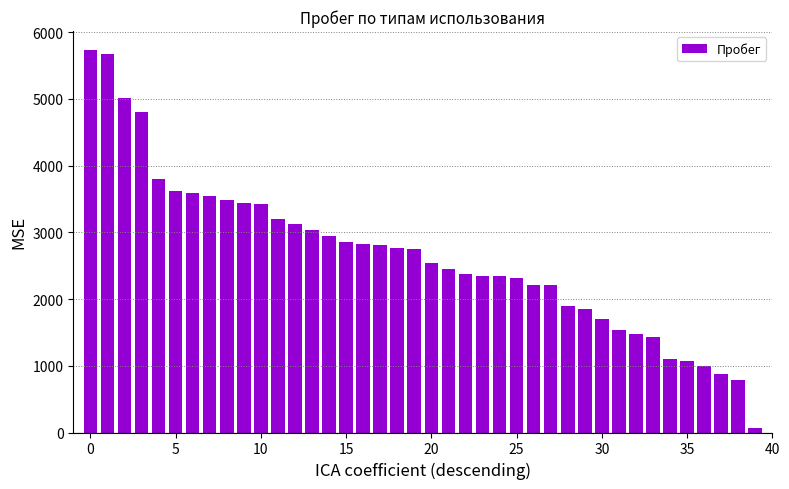

What is the difference between the maximum and minimum values?

5664.8